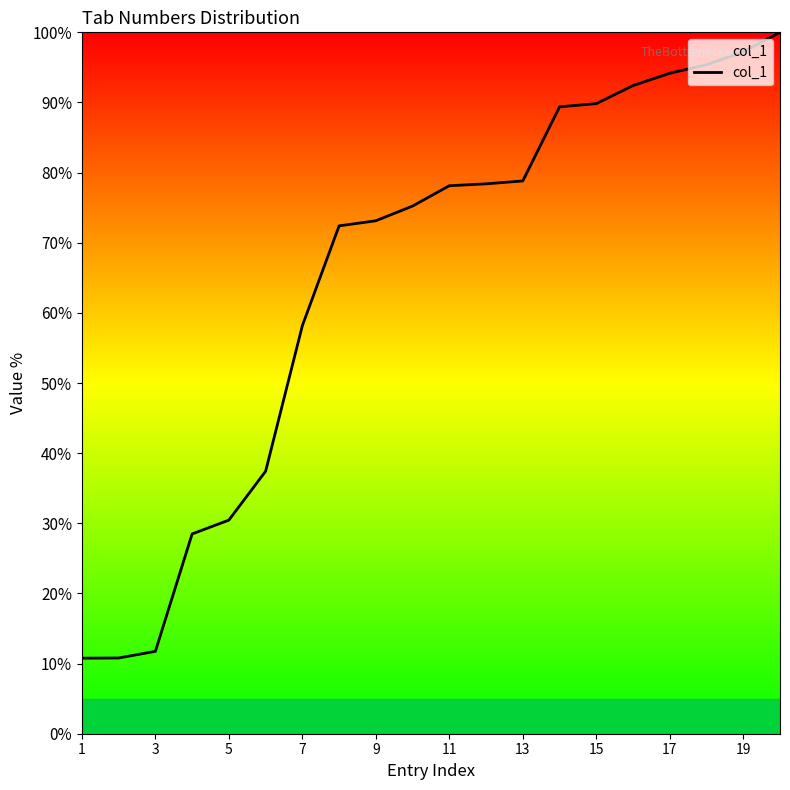

What is the minimum value shown in the chart?

10.8